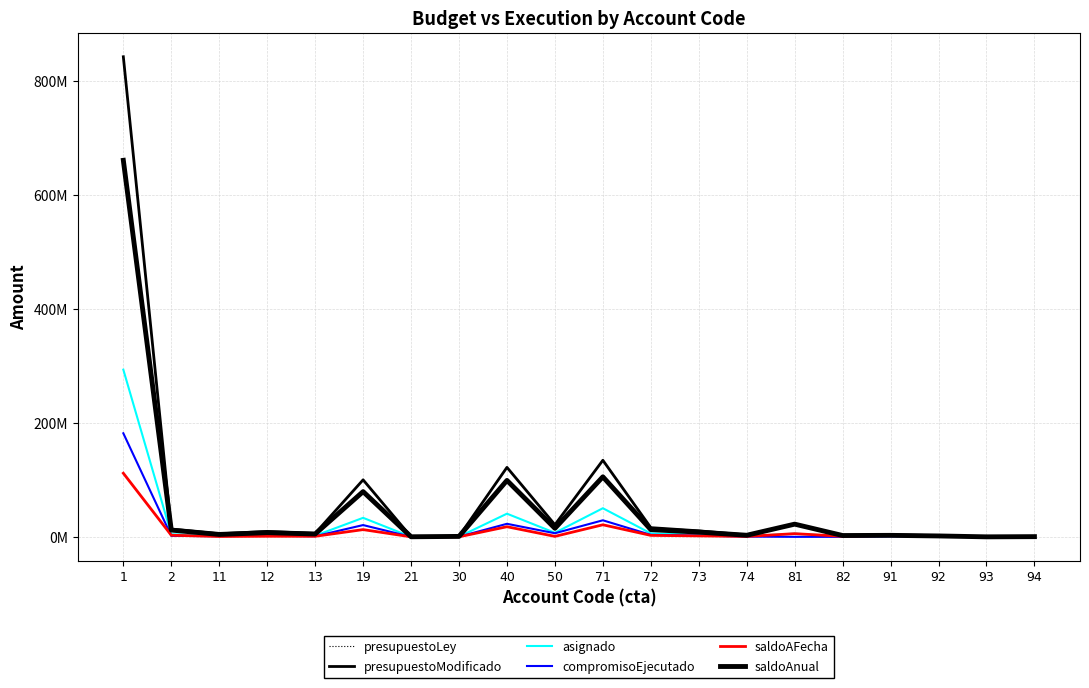

Does the chart display data point markers on the line(s)?

No